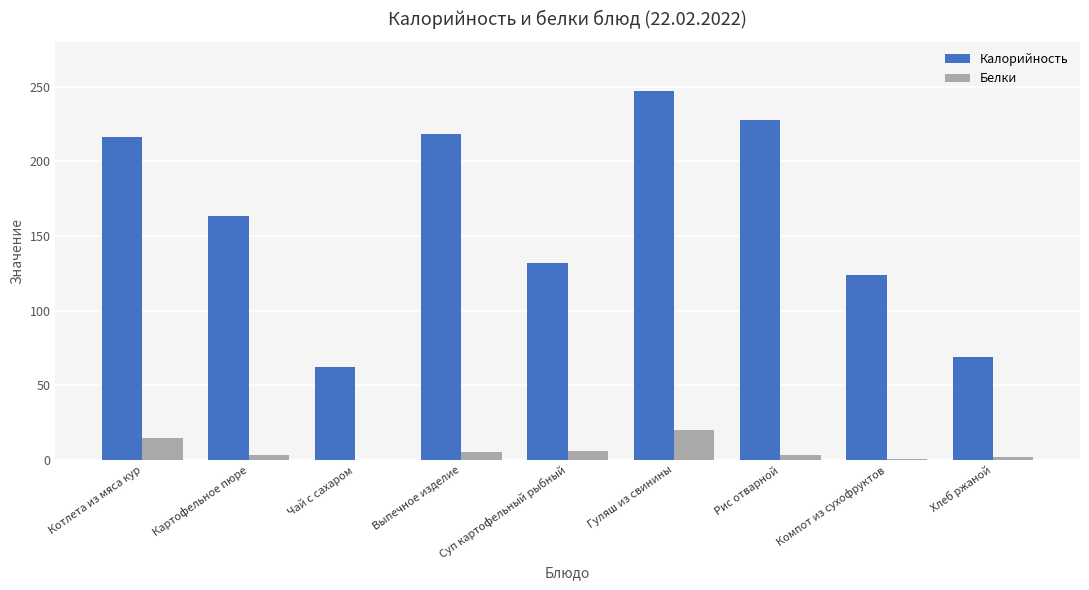

Are the bars grouped side by side (vs. stacked)?

Yes